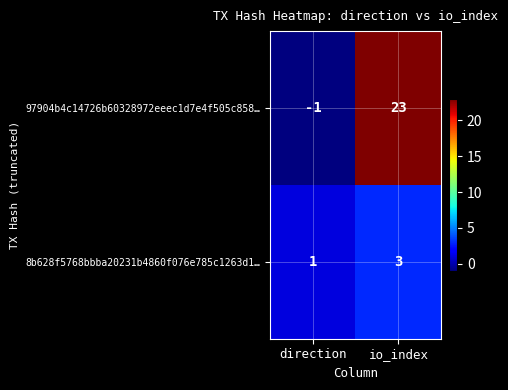

How many data points does each series have?

2